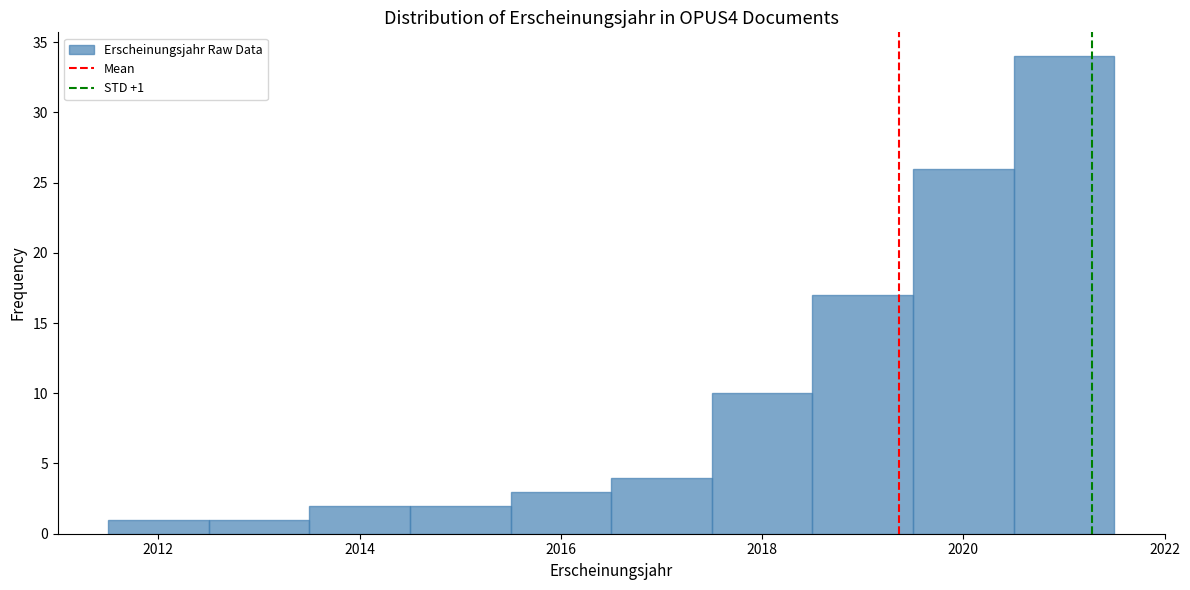

Over which range of the x-axis is the bar tallest?

2020.5 to 2021.5